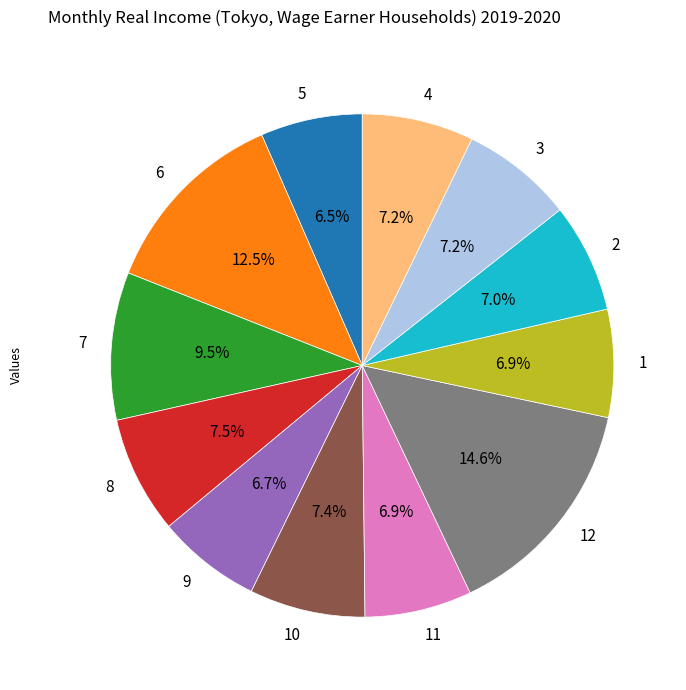

Is the sum of 9 and 5 greater than half?

No